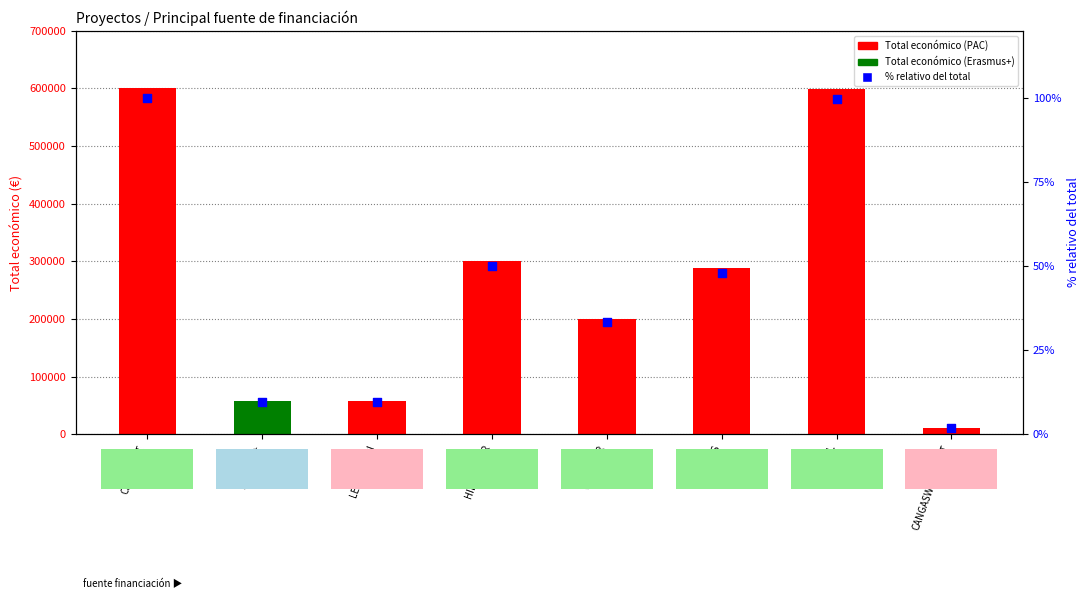

Which series contains the highest Y value?

Total económico